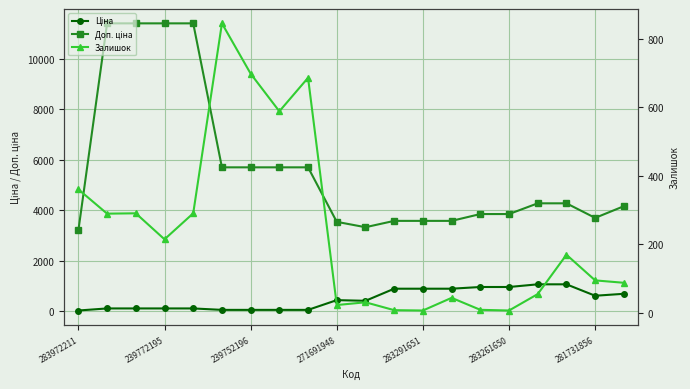

Where is the first local minimum for Залишок?

239772195